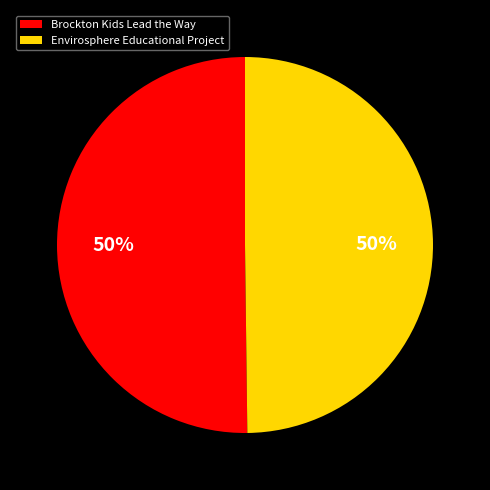

The Brockton Kids Lead the Way slice represents 50% of the pie. True or false?

True